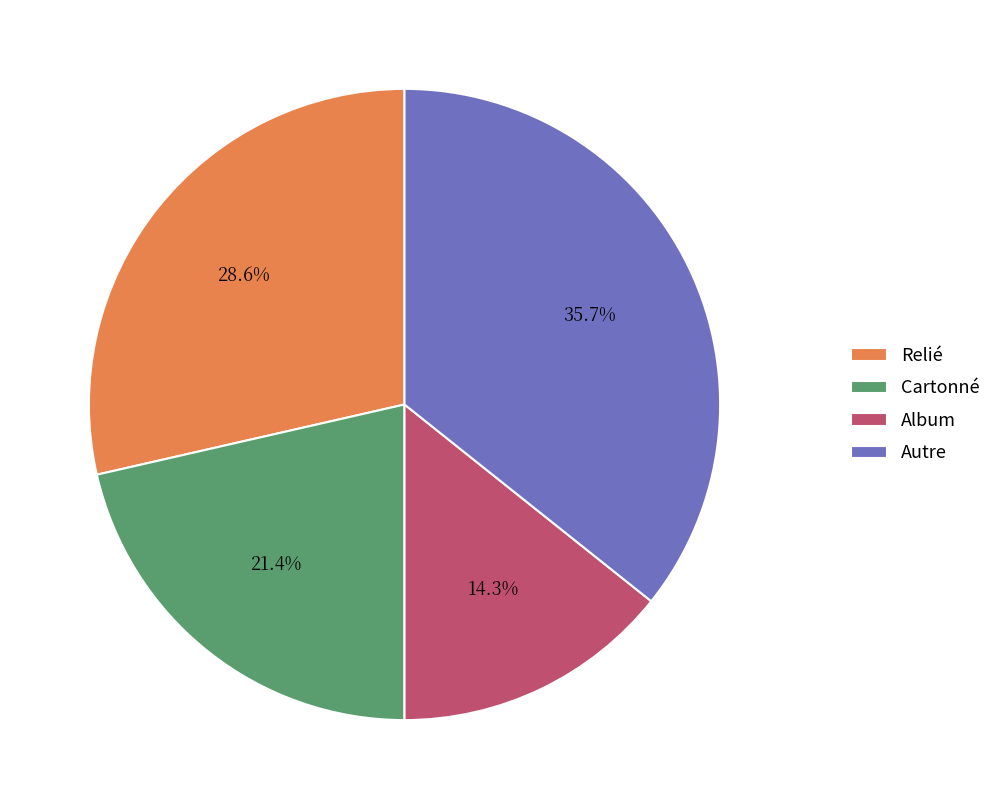

Rank the categories by value from highest to lowest.

Autre, Relié, Cartonné, Album